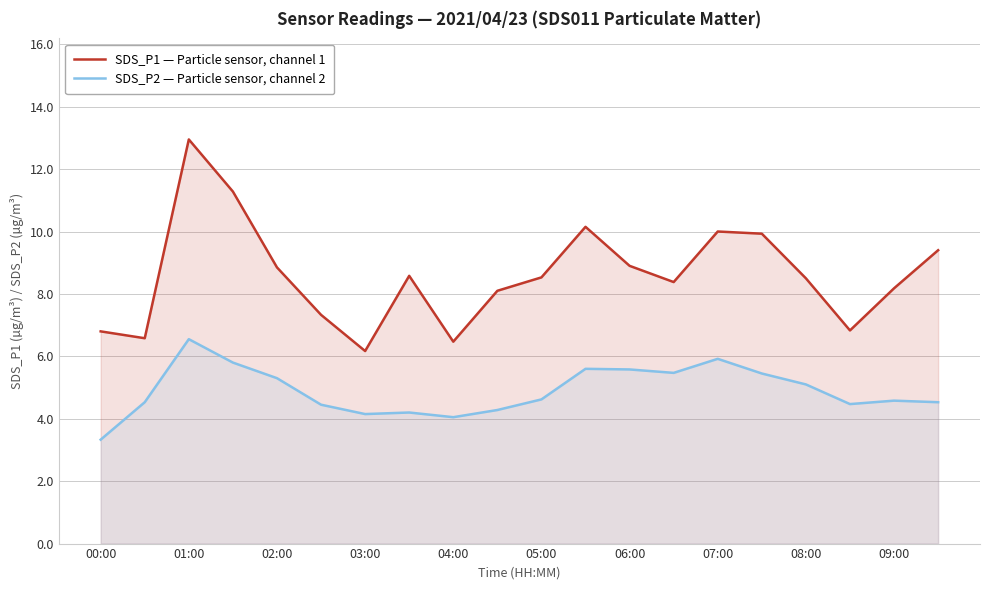

Between 03:00 and 08:00, which series saw the biggest shift?

SDS_P1 — Particle sensor, channel 1